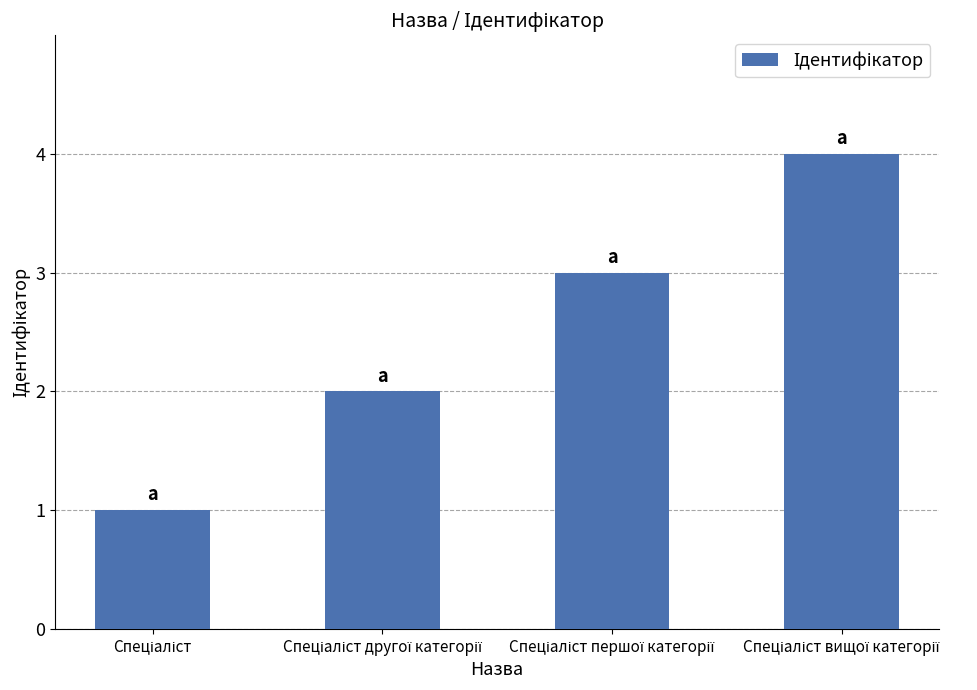

What is the difference between the maximum and minimum values?

3